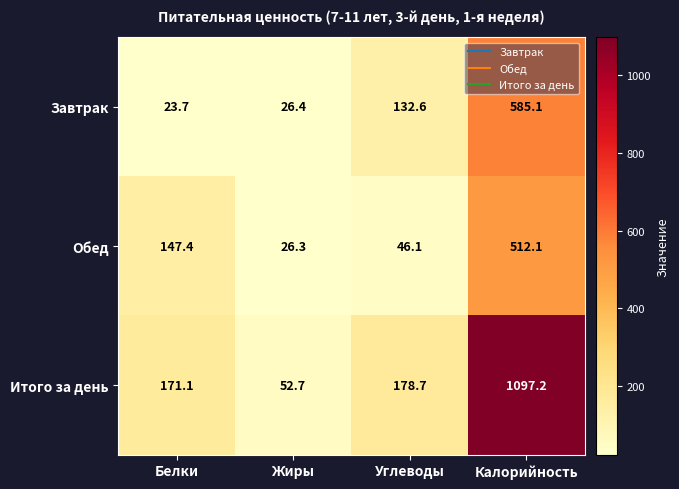

Reading left to right, extract all data points from this chart.

Завтрак: Белки=23.7	Жиры=26.4	Углеводы=132.6	Калорийность=585.1
Обед: Белки=147.4	Жиры=26.3	Углеводы=46.1	Калорийность=512.1
Итого за день: Белки=171.1	Жиры=52.7	Углеводы=178.7	Калорийность=1097.2